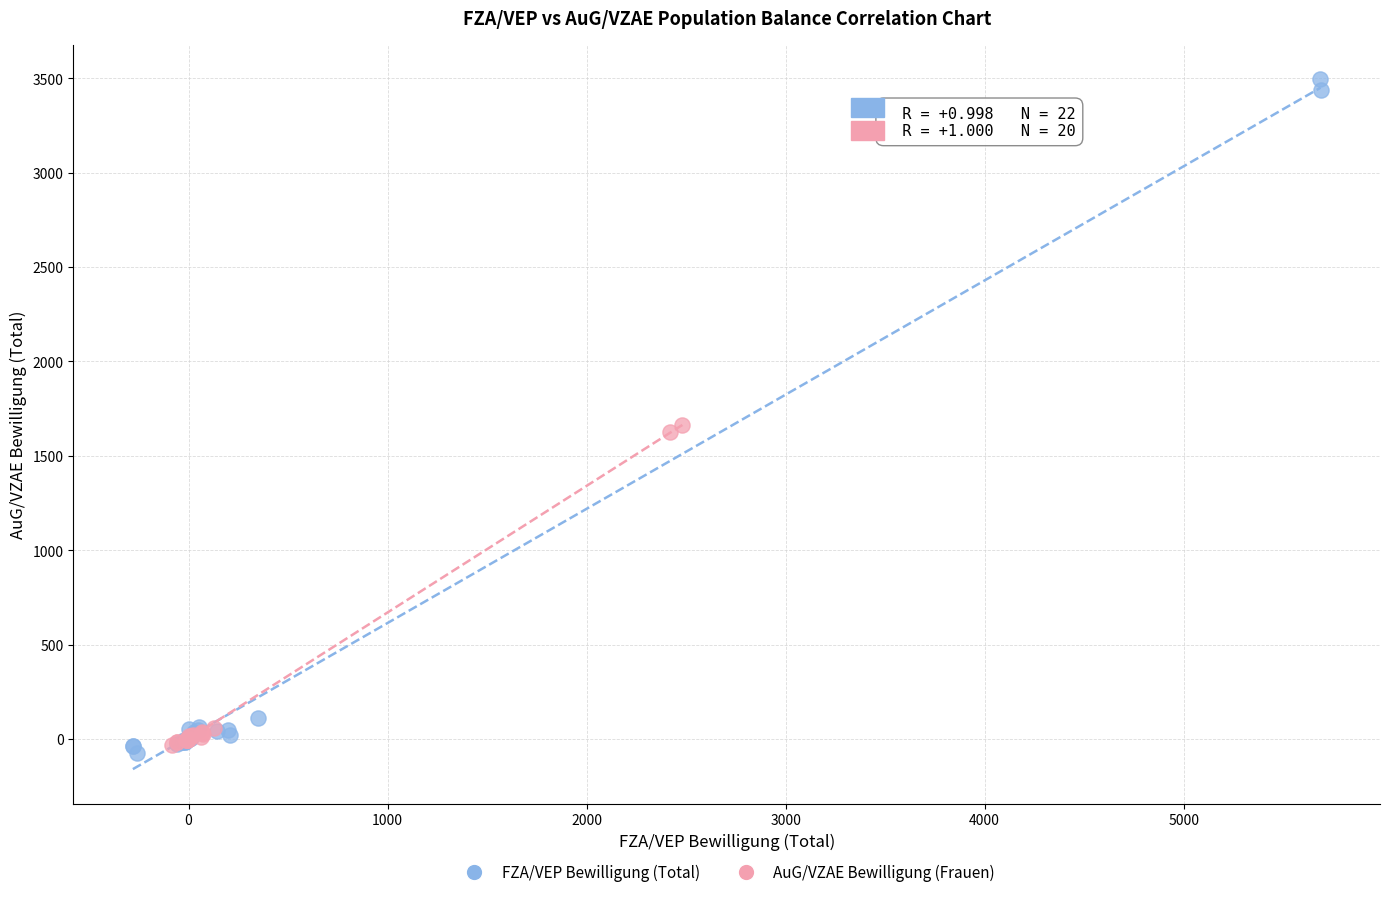

What are all the series names shown in the legend?

FZA/VEP Bewilligung (Total), AuG/VZAE Bewilligung (Frauen)